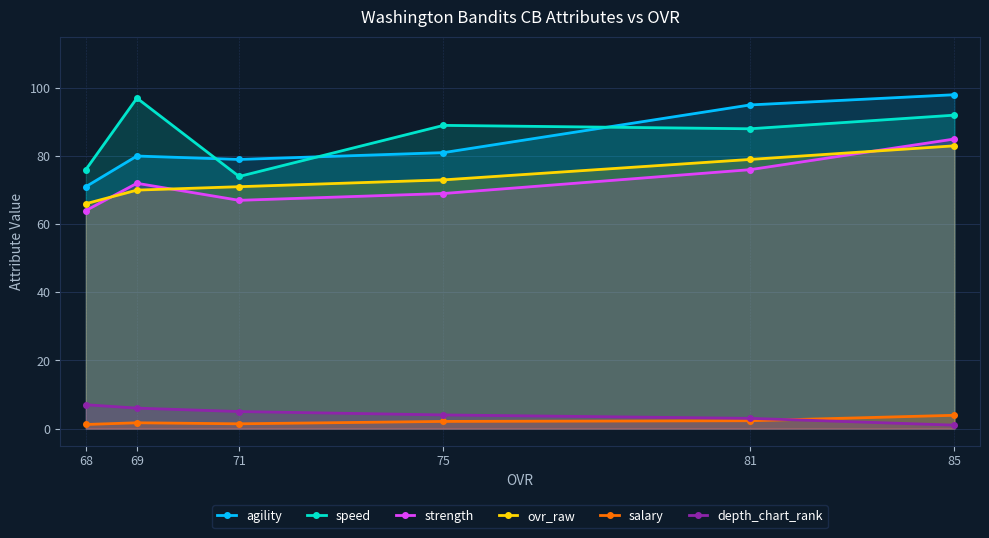

What is the sum of the agility values at 68 and 81?

166.0